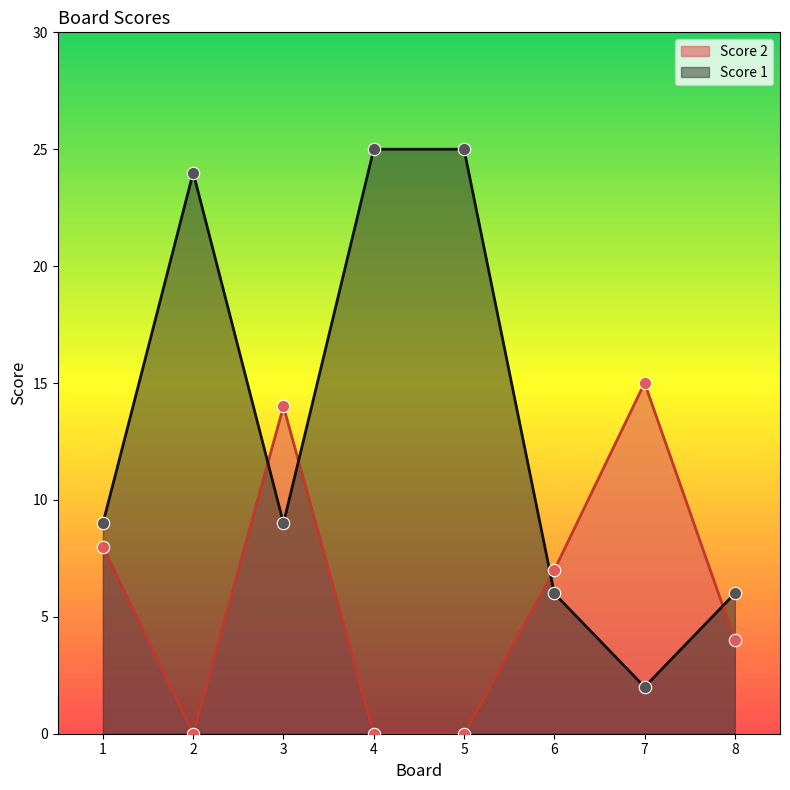

Is the value of Score 2 at 5 greater than the value of Score 1 at 3?

No